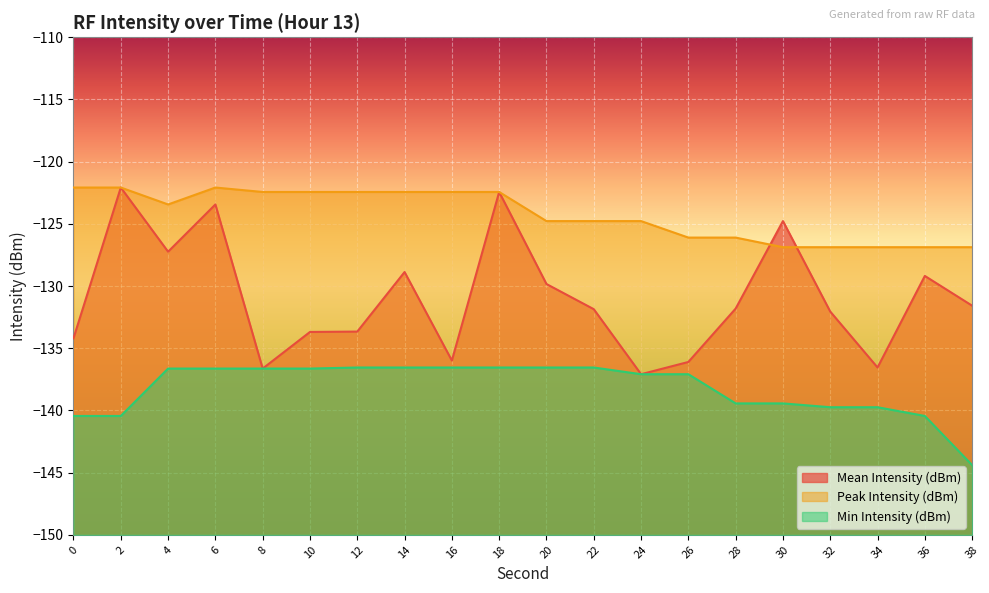

Which category has the lowest value across all series?

38